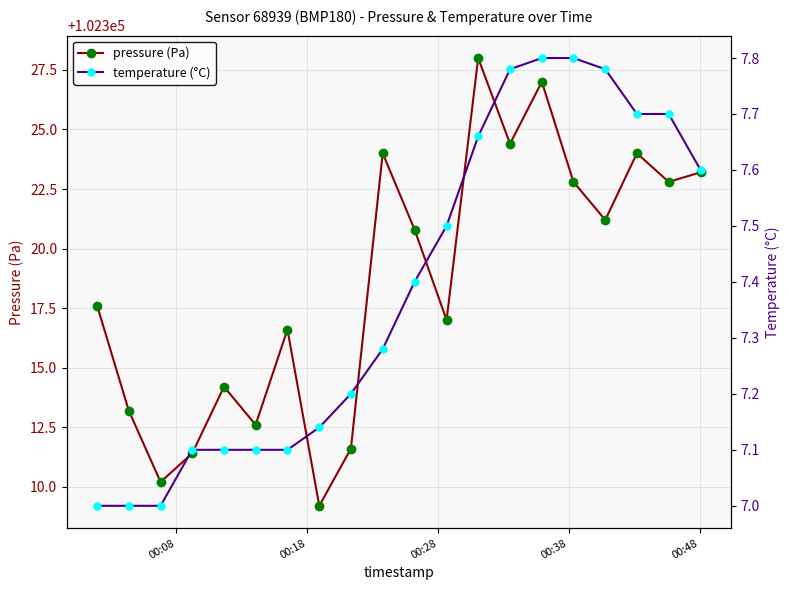

In pressure (Pa), how many points are higher than both neighbors (excluding endpoints)?

6